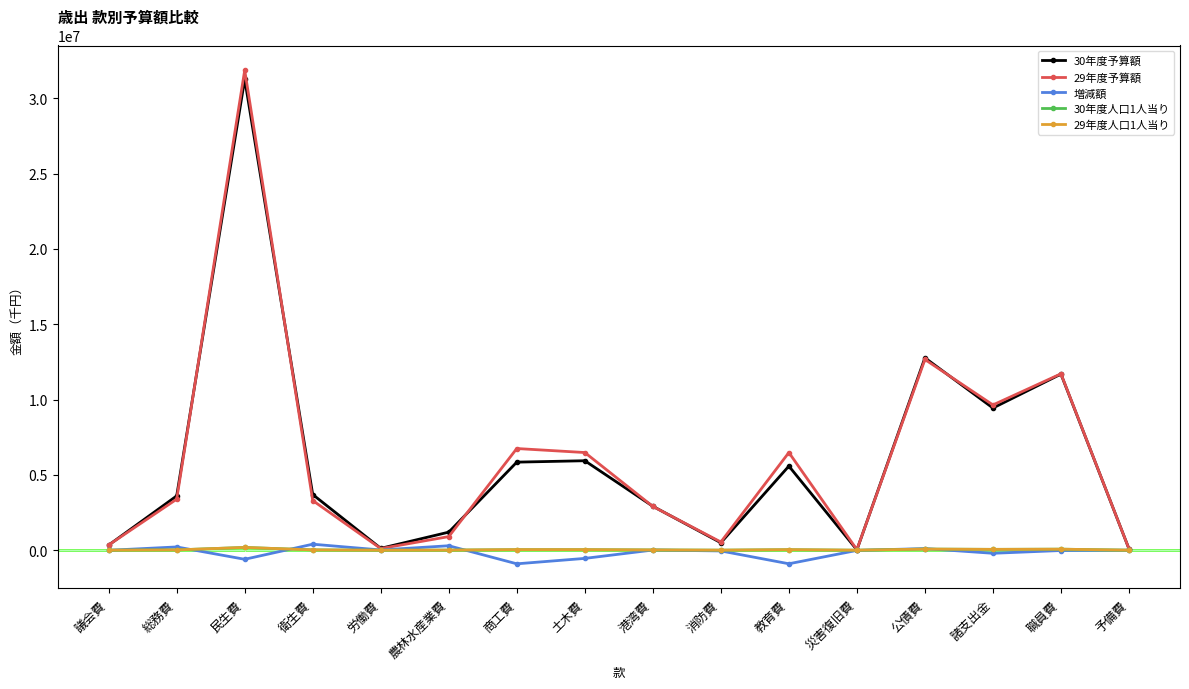

At which category does the chart reach its peak across all series?

民生費